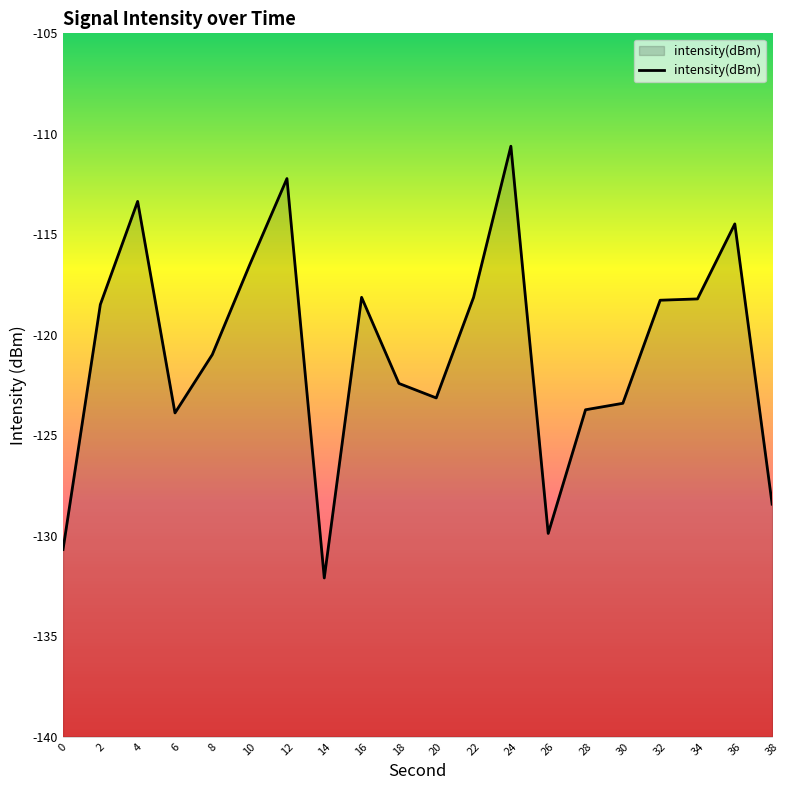

How many lines are shown in the chart?

1